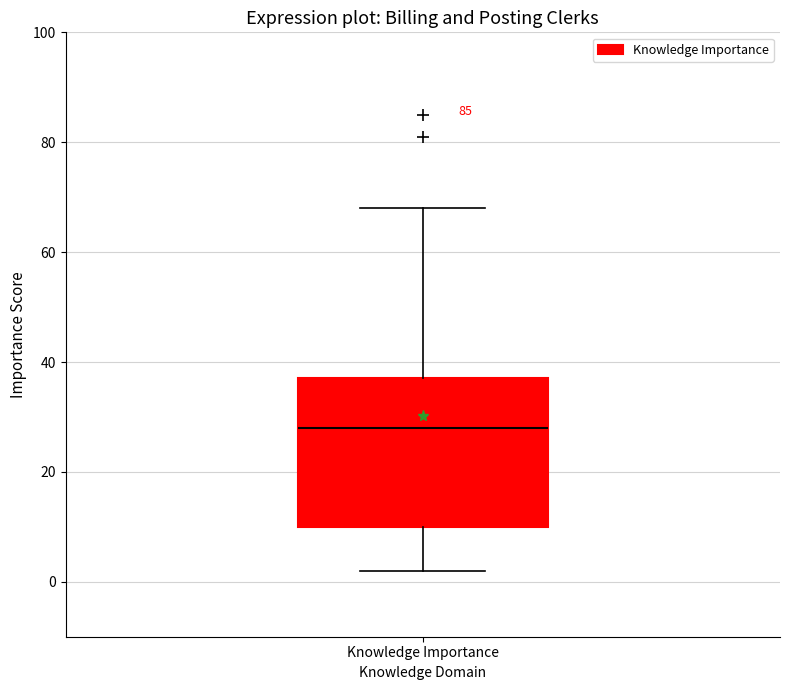

Where is the upper edge of the box for Knowledge Importance on the y-axis? The values are not printed on the chart, so give them approximately, as read against the axis.

38